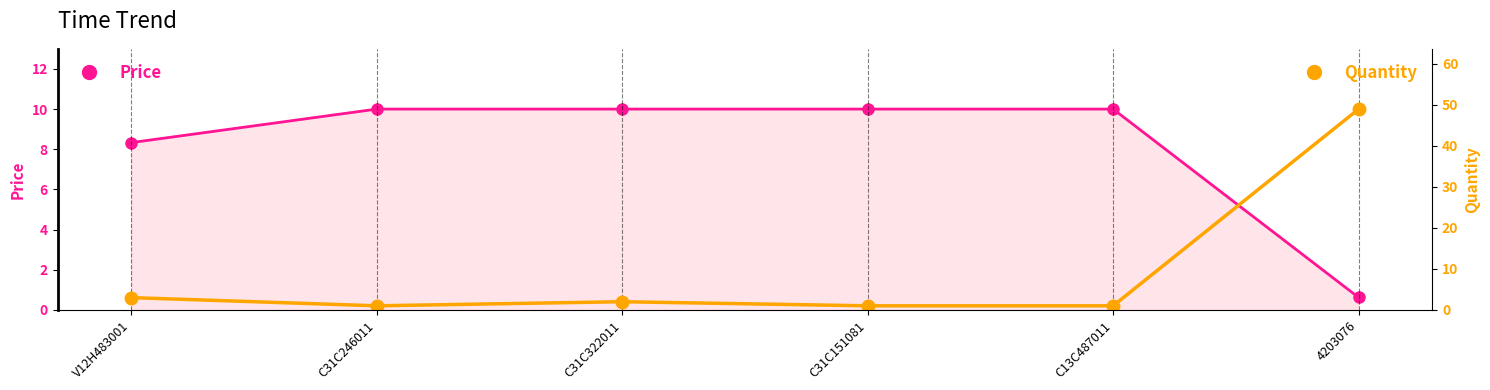

After their last crossing, which series has the higher values: Quantity or Price?

Quantity